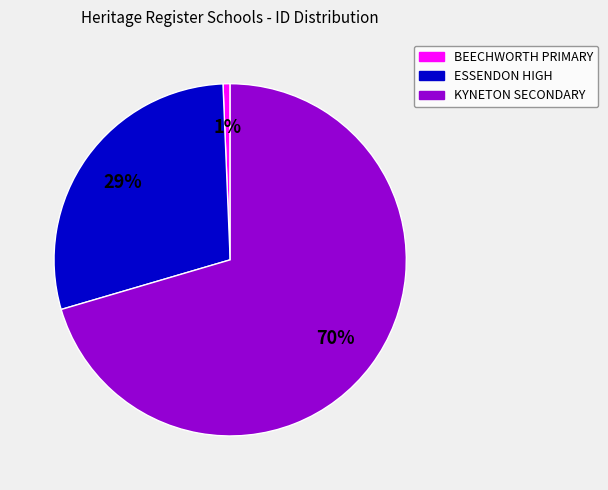

To the nearest percent, what is the average slice percentage?

33%